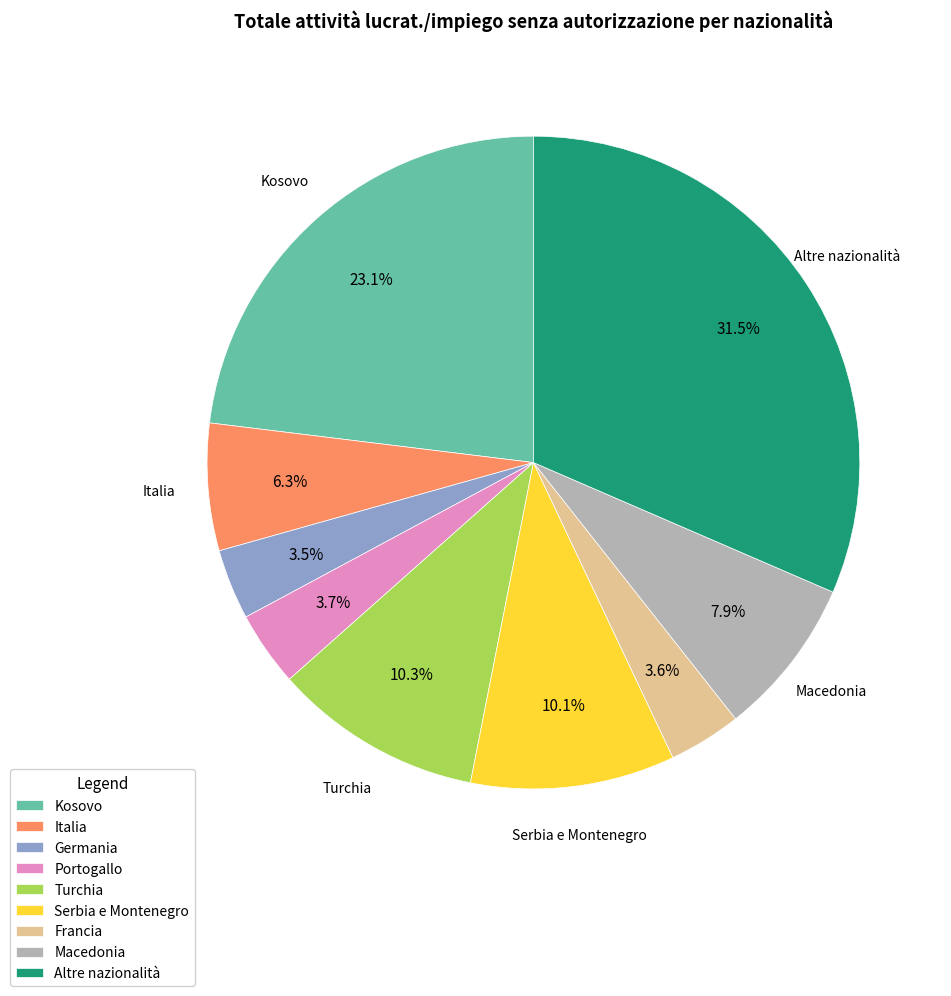

Count the number of slices in the pie.

9